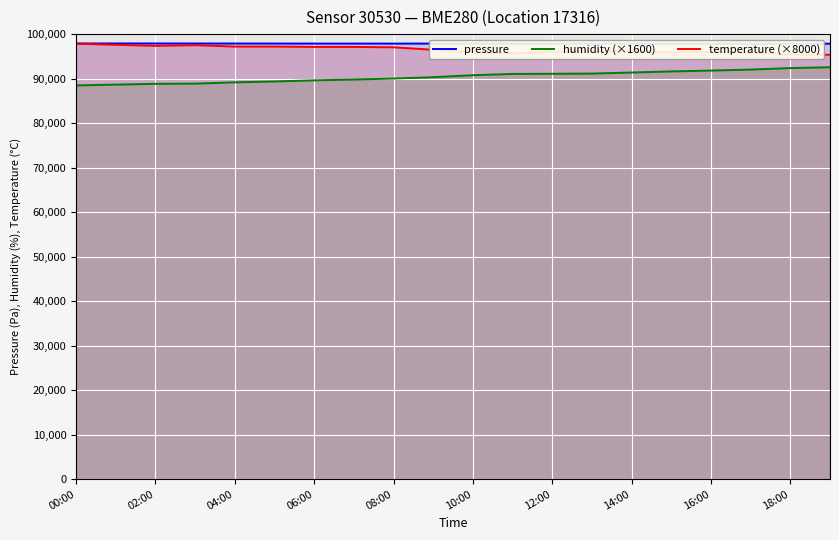

True or false: humidity (×1600) has more than 0 interior local peaks.

False